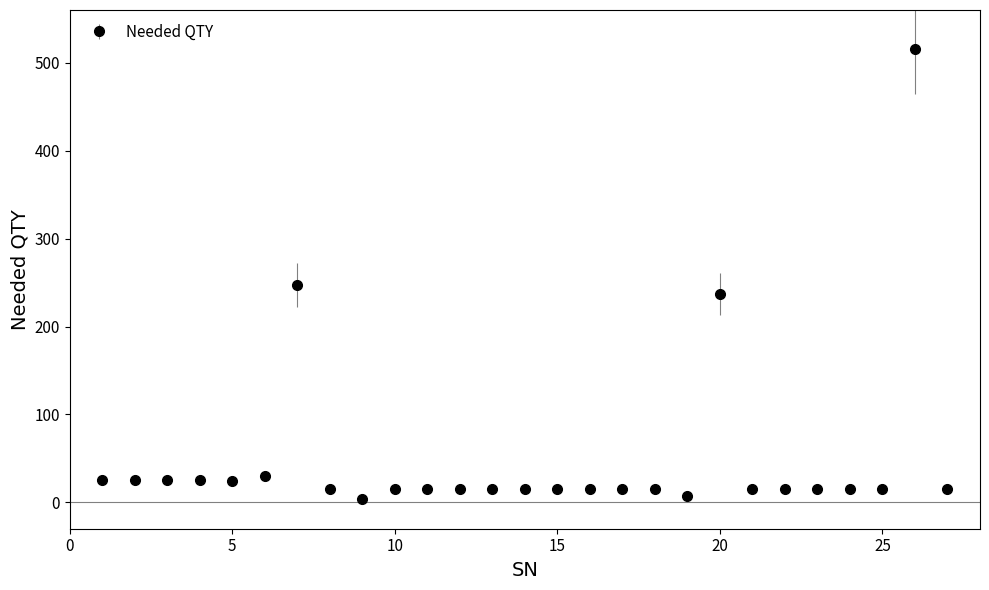

What is the maximum value shown in the chart?

516